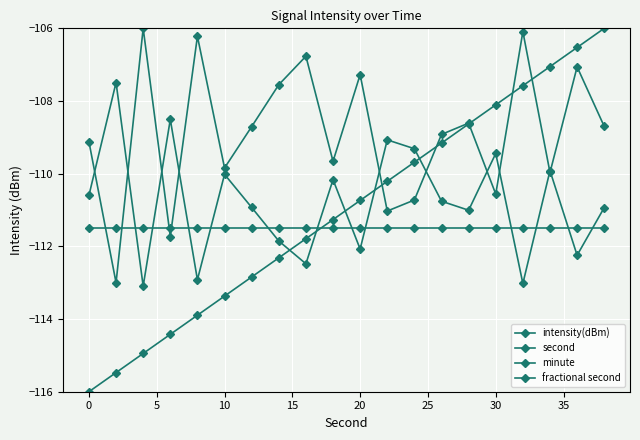

Does the chart have visible grid lines?

Yes